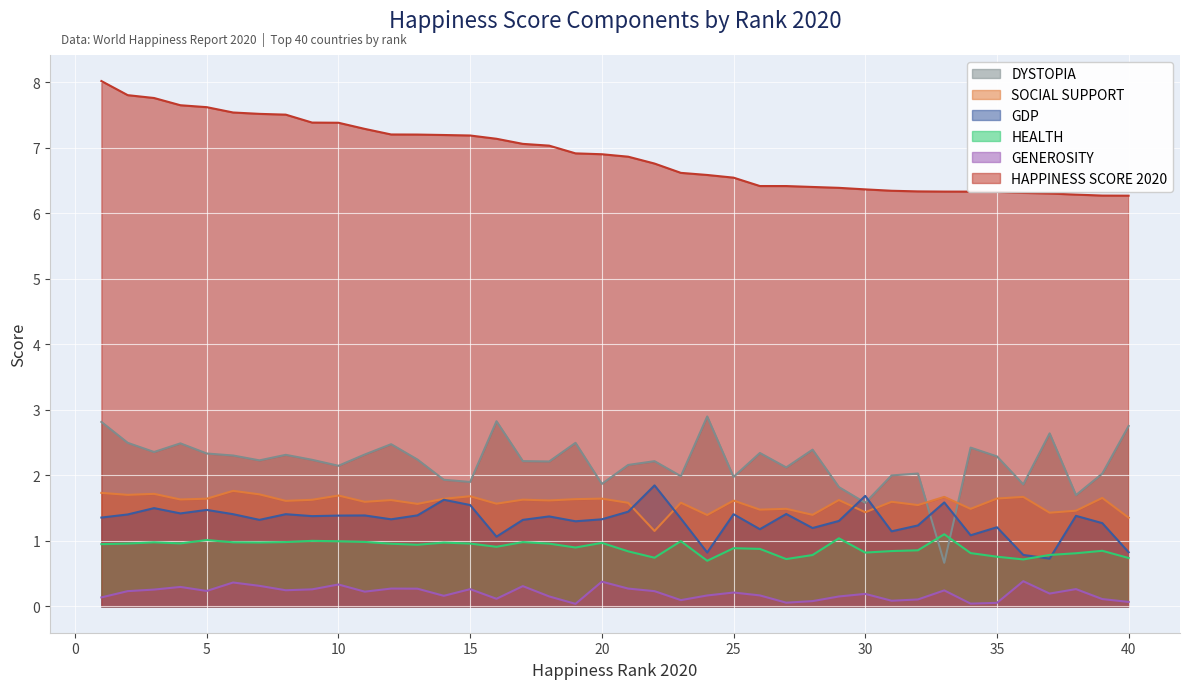

What are all the series names shown in the legend?

DYSTOPIA, SOCIAL SUPPORT, GDP, HEALTH, GENEROSITY, HAPPINESS SCORE 2020